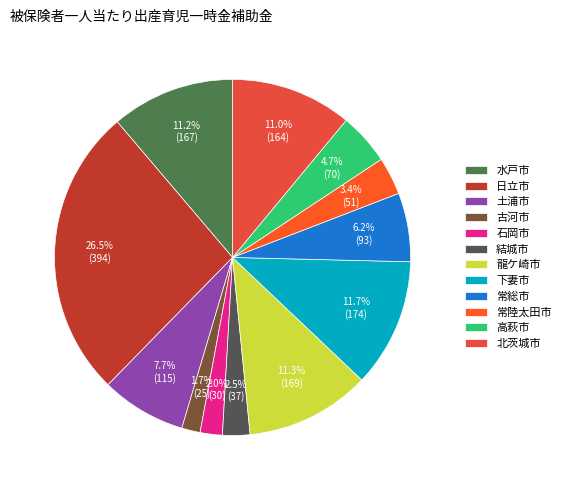

To the nearest percent, what percentage of the pie is 常陸太田市?

3%